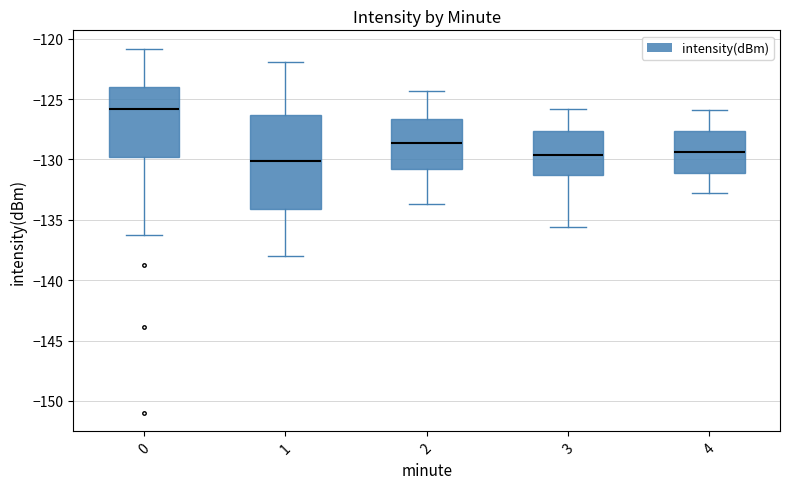

Reading left to right, read every box against the y-axis: the position of its median line, the range the box covers, and the ends of its whiskers. The values are not printed on the chart, so give them approximately, as read against the axis.

0: median -126.0, box -130.0 to -124.0, whiskers -136.5 to -121.0
1: median -130.0, box -134.0 to -126.5, whiskers -138.0 to -122.0
2: median -128.5, box -131.0 to -126.5, whiskers -133.5 to -124.5
3: median -129.5, box -131.5 to -127.5, whiskers -135.5 to -126.0
4: median -129.5, box -131.0 to -127.5, whiskers -133.0 to -126.0